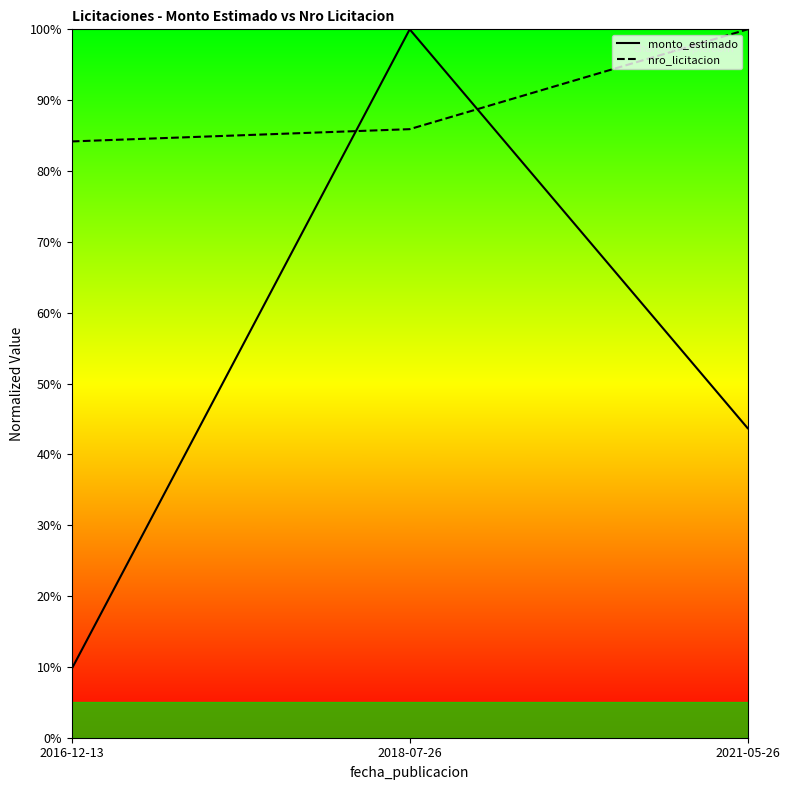

List the labels in order of nro_licitacion value, smallest first.

2016-12-13, 2018-07-26, 2021-05-26